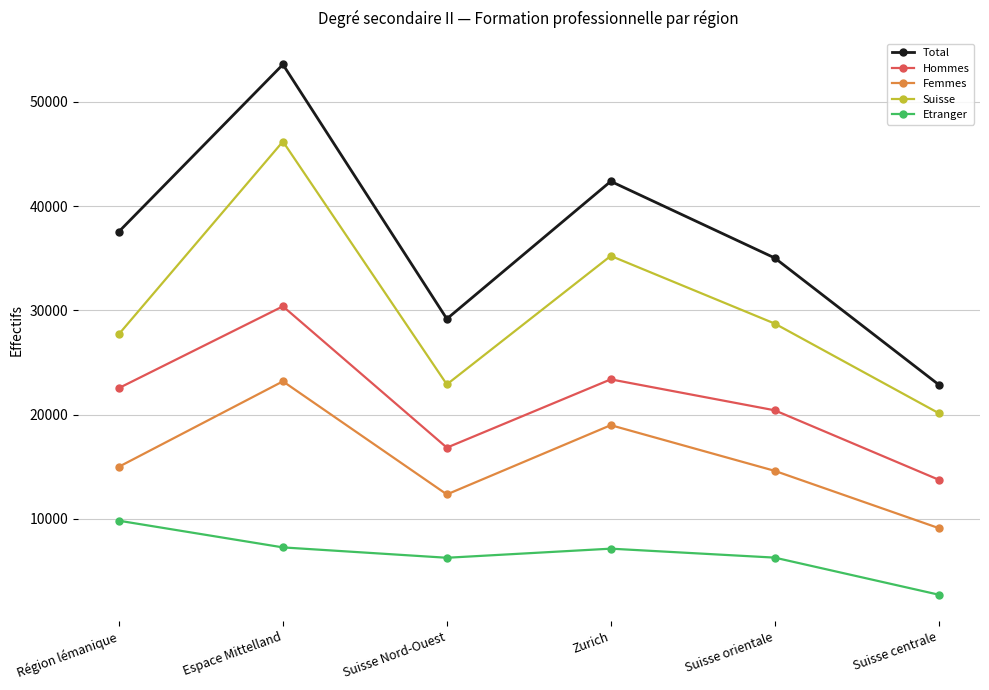

True or false: Total has more than 0 interior local peaks.

True